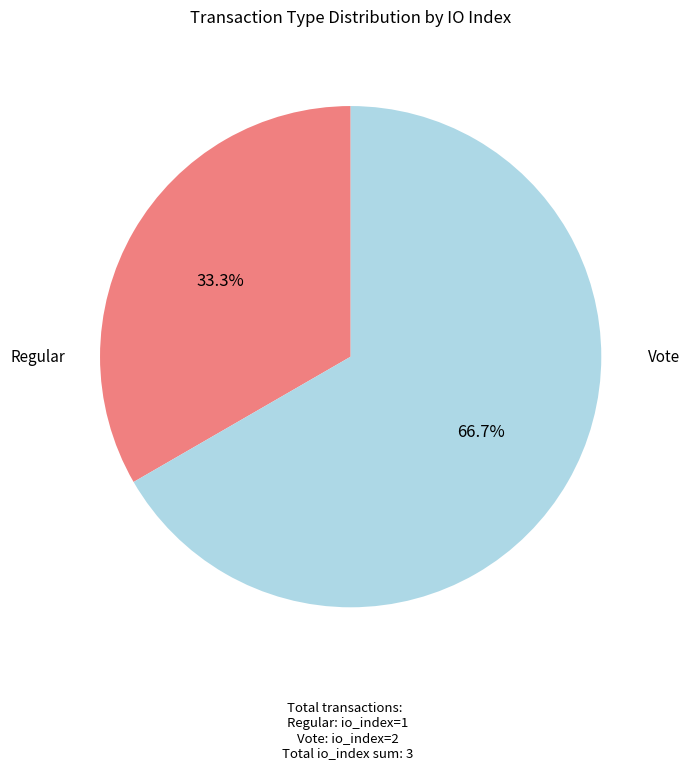

Rank the categories by value from lowest to highest.

Regular, Vote